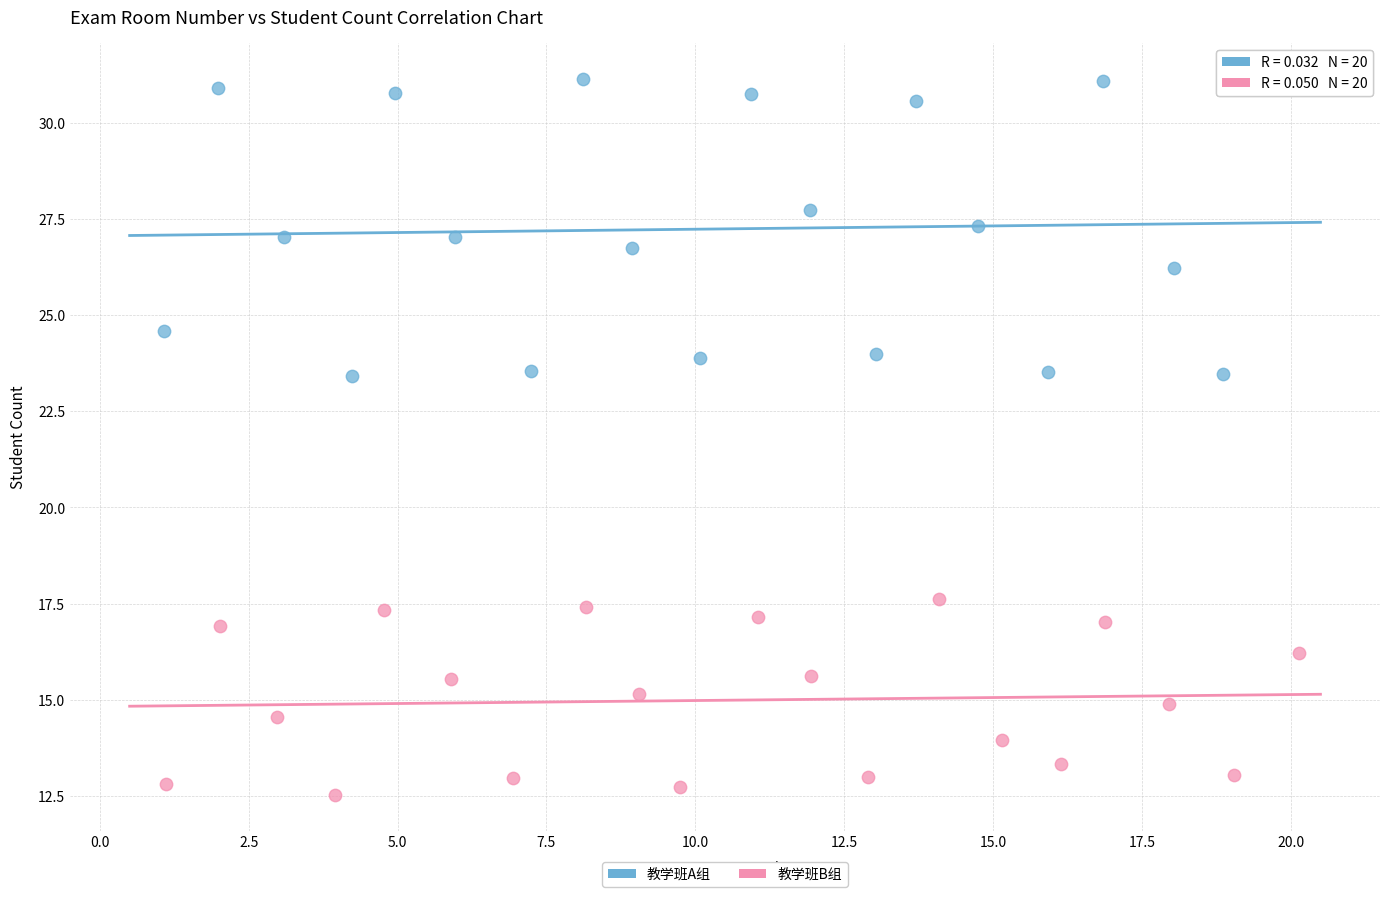

Which series reaches the minimum Y coordinate?

教学班B组